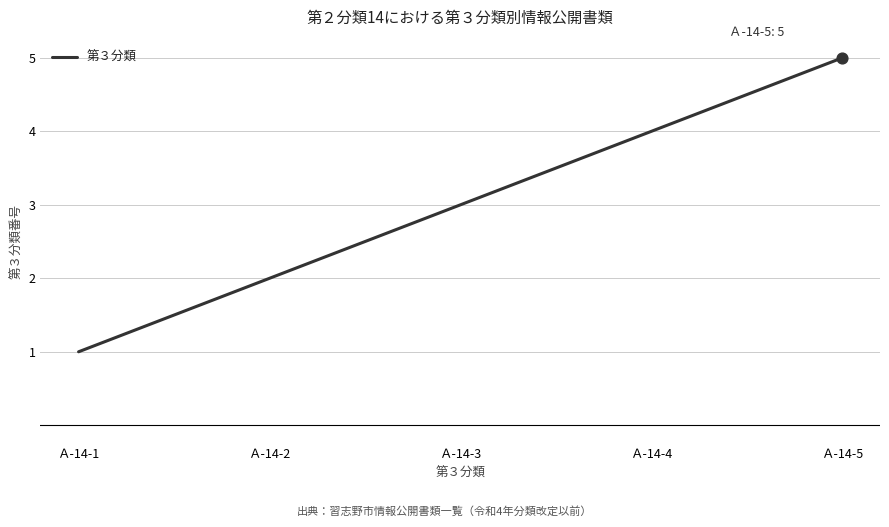

Approximately how many times larger is the value at Ａ-14-5 compared to Ａ-14-2?

2.5